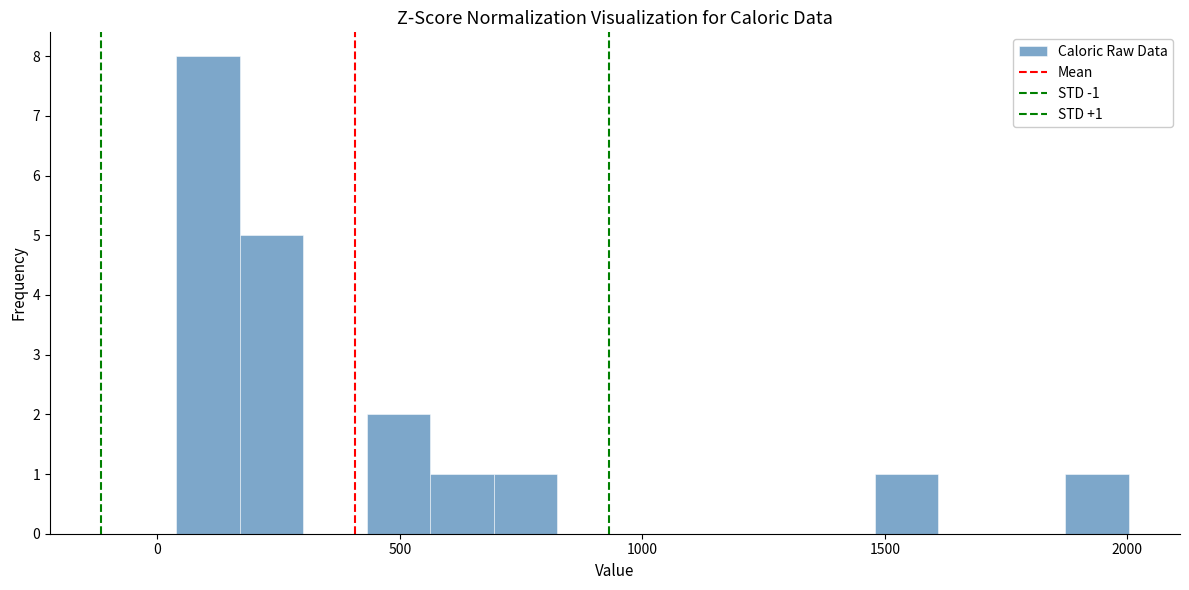

Around what value on the x-axis is the tallest bar? Give the approximate position of its centre, as read against the axis.

100